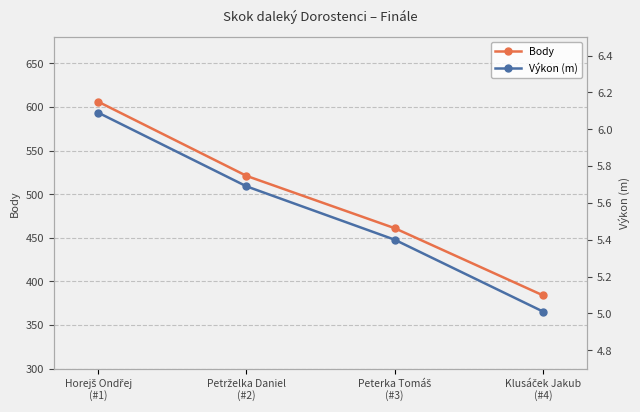

How many lines are shown in the chart?

2